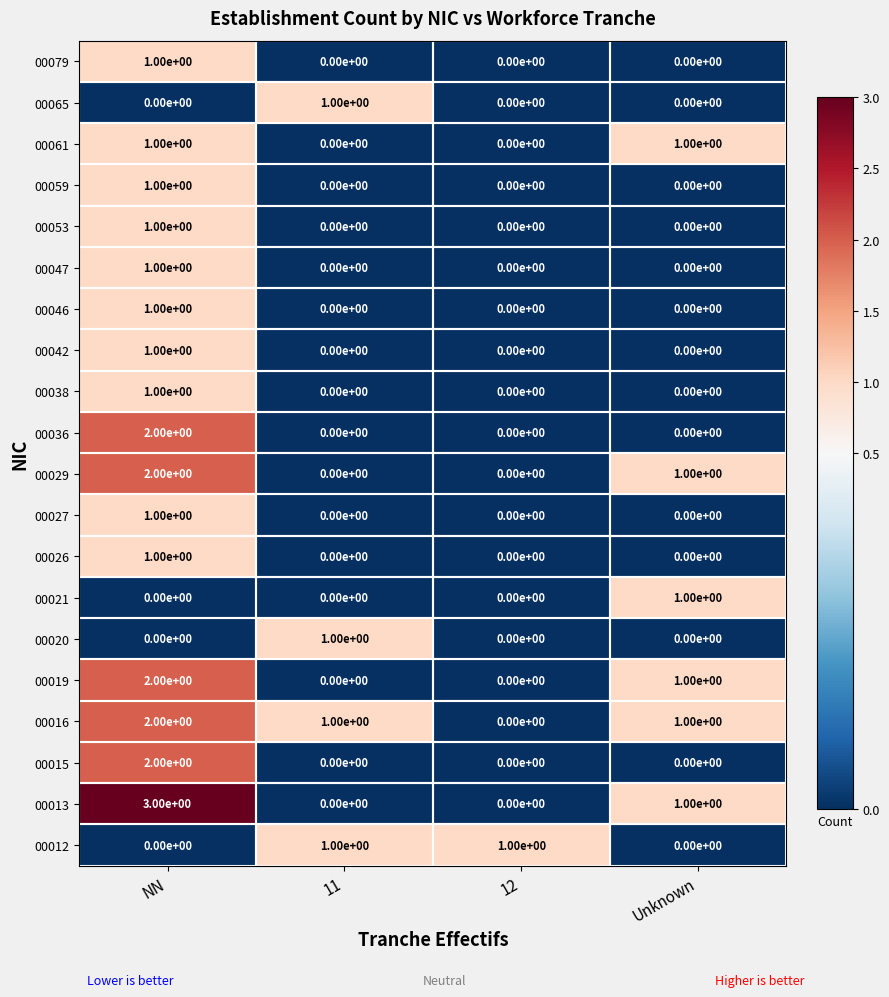

Count the number of categories in the chart.

4